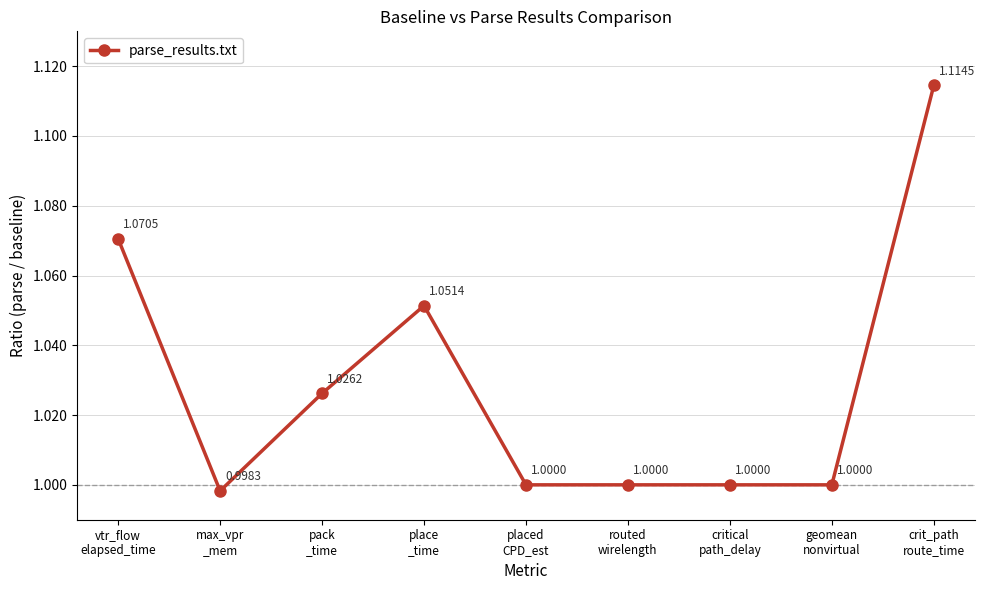

How many interior local peaks (higher than both neighbors) does the data have?

1